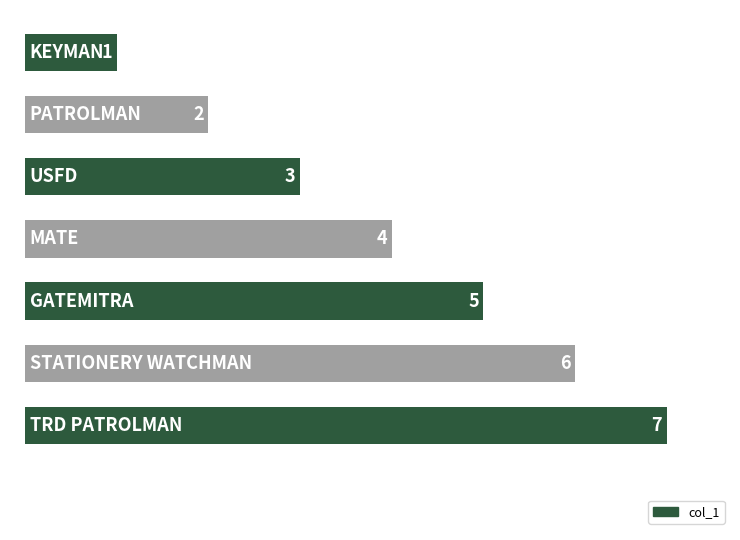

Count the values in the range 2 to 6.

5